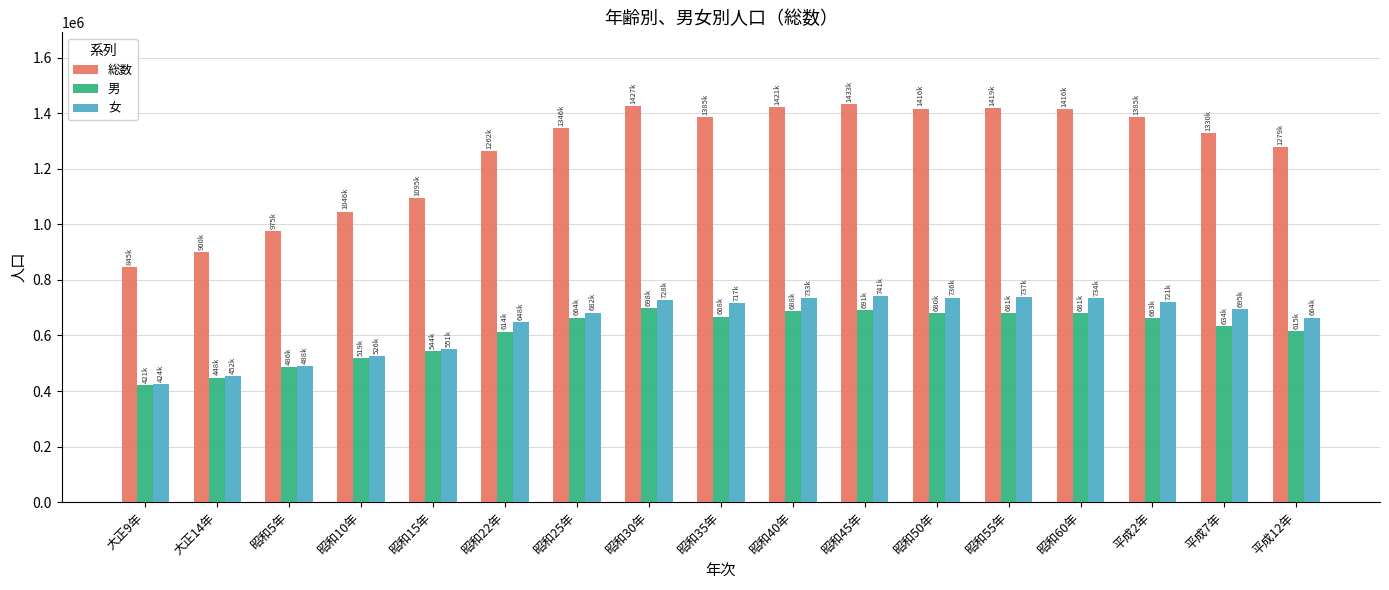

The 男 series shows 698563 at 昭和30年. True or false?

True